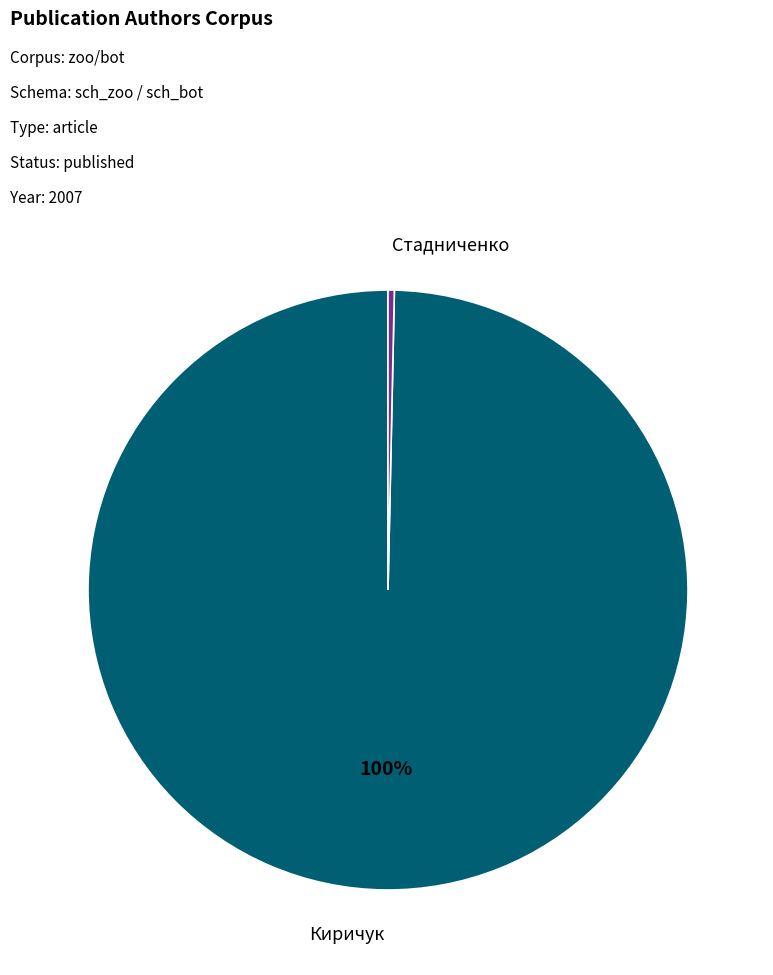

To the nearest percent, what is the average slice percentage?

50%